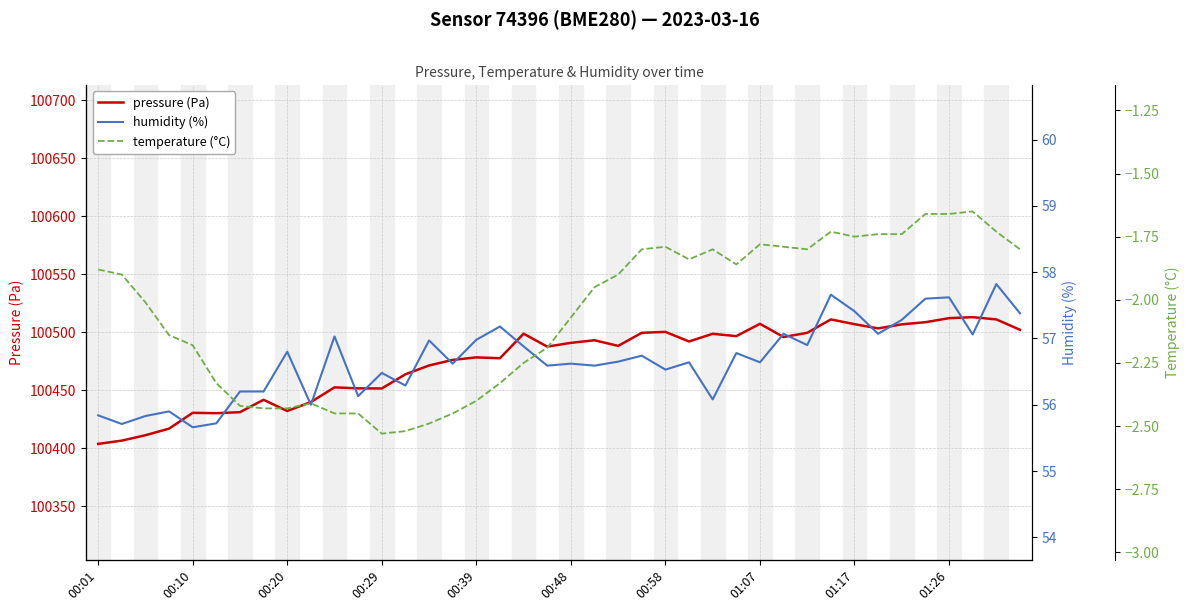

What is the value of the humidity (%) point at the 9th from the left?

56.8